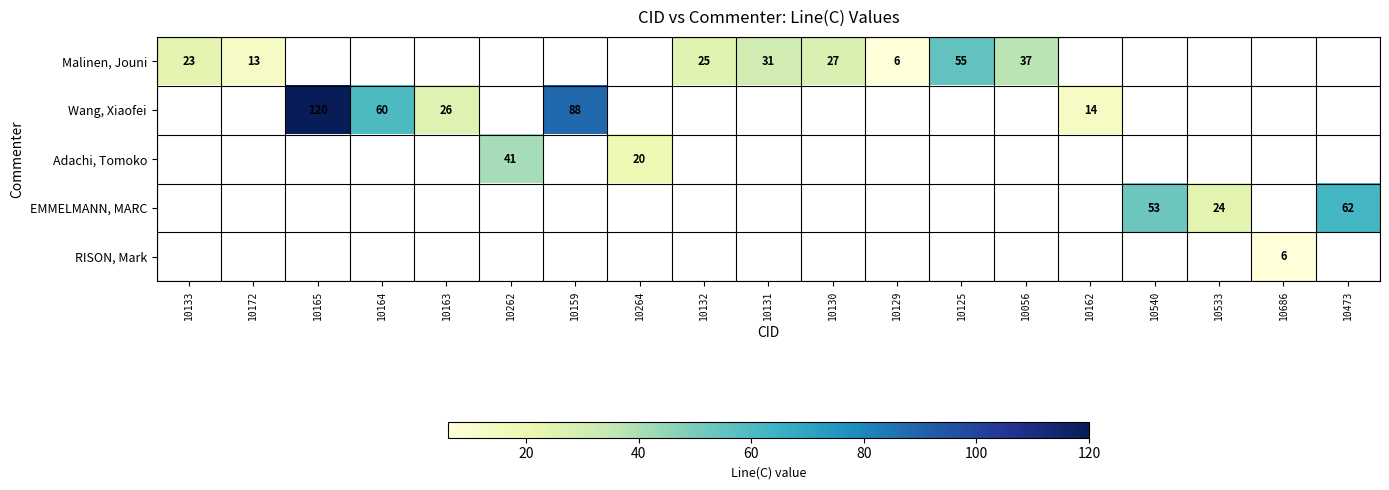

True or false: RISON, Mark has a value of 8 at 10686.

False